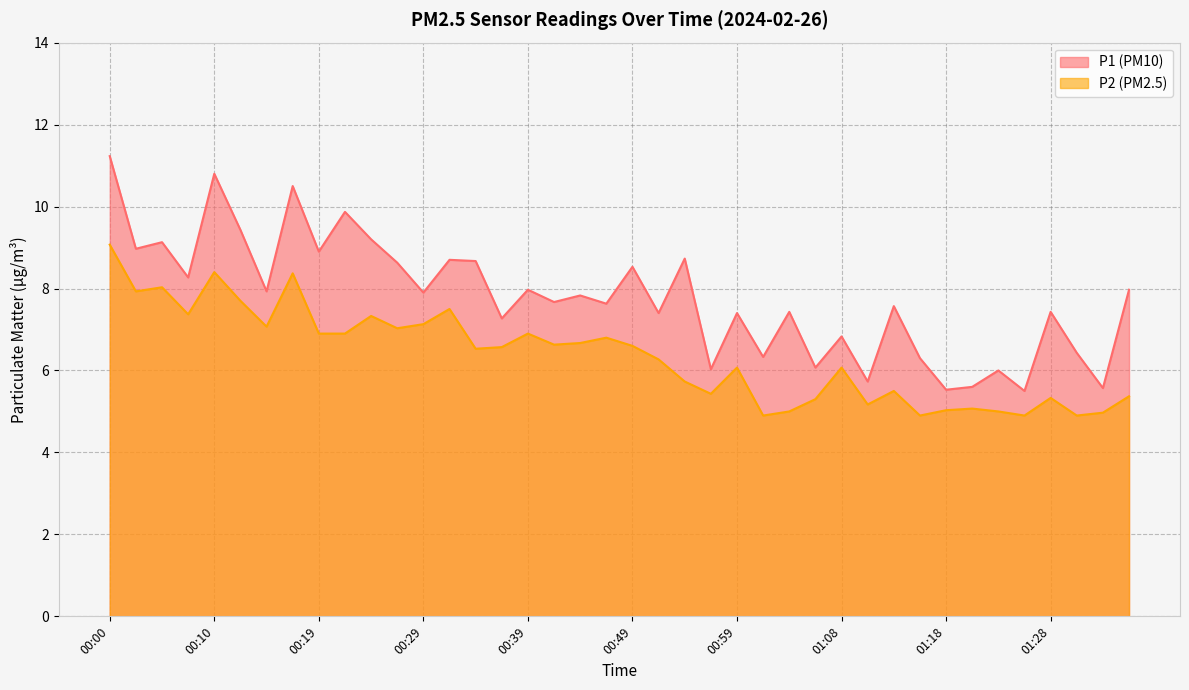

Reading left to right, transcribe all the data shown in this chart.

P1: 00:00=11.2	00:02=9.0	00:05=9.1	00:07=8.3	00:10=10.8	00:12=9.4	00:15=7.9	00:17=10.5	00:19=8.9	00:22=9.9	00:24=9.2	00:27=8.6	00:29=7.9	00:32=8.7	00:34=8.7	00:37=7.3	00:39=8.0	00:41=7.7	00:44=7.8	00:46=7.6	00:49=8.5	00:51=7.4	00:54=8.7	00:56=6.0	00:59=7.4	01:01=6.3	01:03=7.4	01:06=6.1	01:08=6.8	01:11=5.7	01:13=7.6	01:16=6.3	01:18=5.5	01:20=5.6	01:23=6.0	01:25=5.5	01:28=7.4	01:30=6.4	01:33=5.6	01:35=8.0
P2: 00:00=9.1	00:02=7.9	00:05=8.0	00:07=7.4	00:10=8.4	00:12=7.7	00:15=7.1	00:17=8.4	00:19=6.9	00:22=6.9	00:24=7.3	00:27=7.0	00:29=7.1	00:32=7.5	00:34=6.5	00:37=6.6	00:39=6.9	00:41=6.6	00:44=6.7	00:46=6.8	00:49=6.6	00:51=6.3	00:54=5.7	00:56=5.4	00:59=6.1	01:01=4.9	01:03=5.0	01:06=5.3	01:08=6.1	01:11=5.2	01:13=5.5	01:16=4.9	01:18=5.0	01:20=5.1	01:23=5.0	01:25=4.9	01:28=5.3	01:30=4.9	01:33=5.0	01:35=5.4